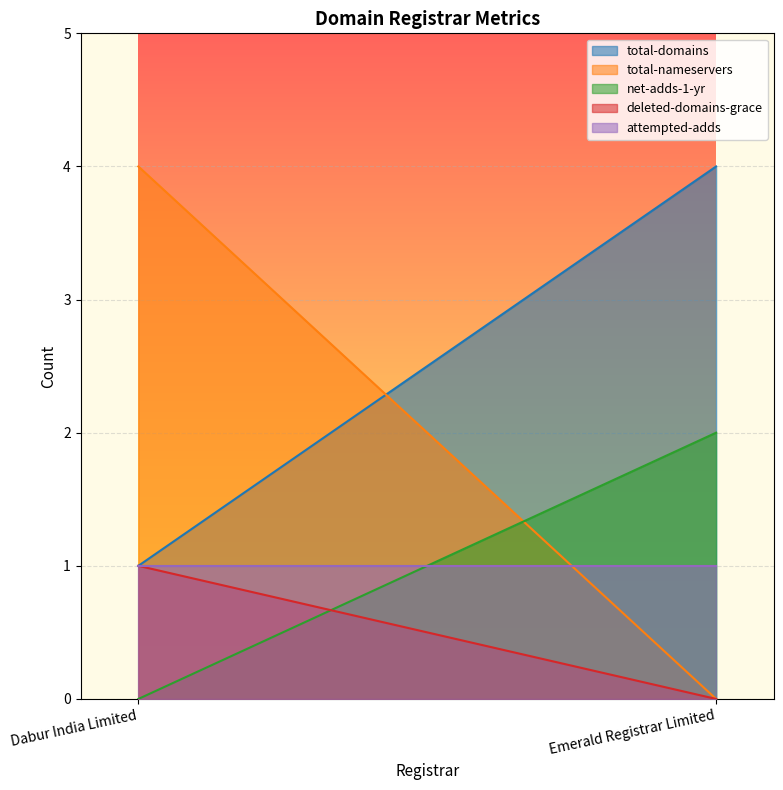

What is the maximum value for deleted-domains-grace?

1